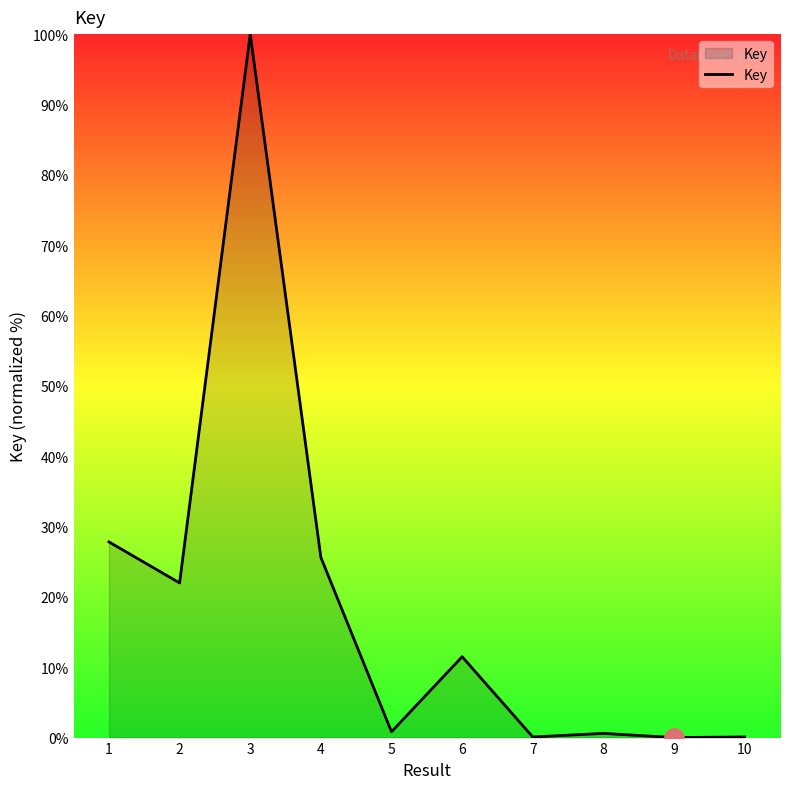

At which label does the data first exceed 11?

1